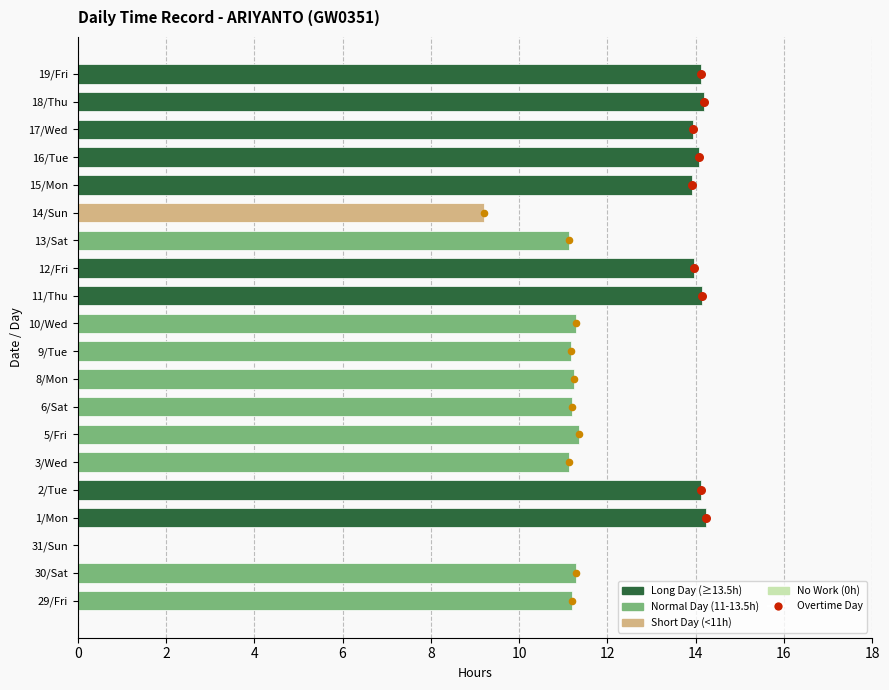

Which has a higher value, 29/Fri or 12/Fri?

12/Fri